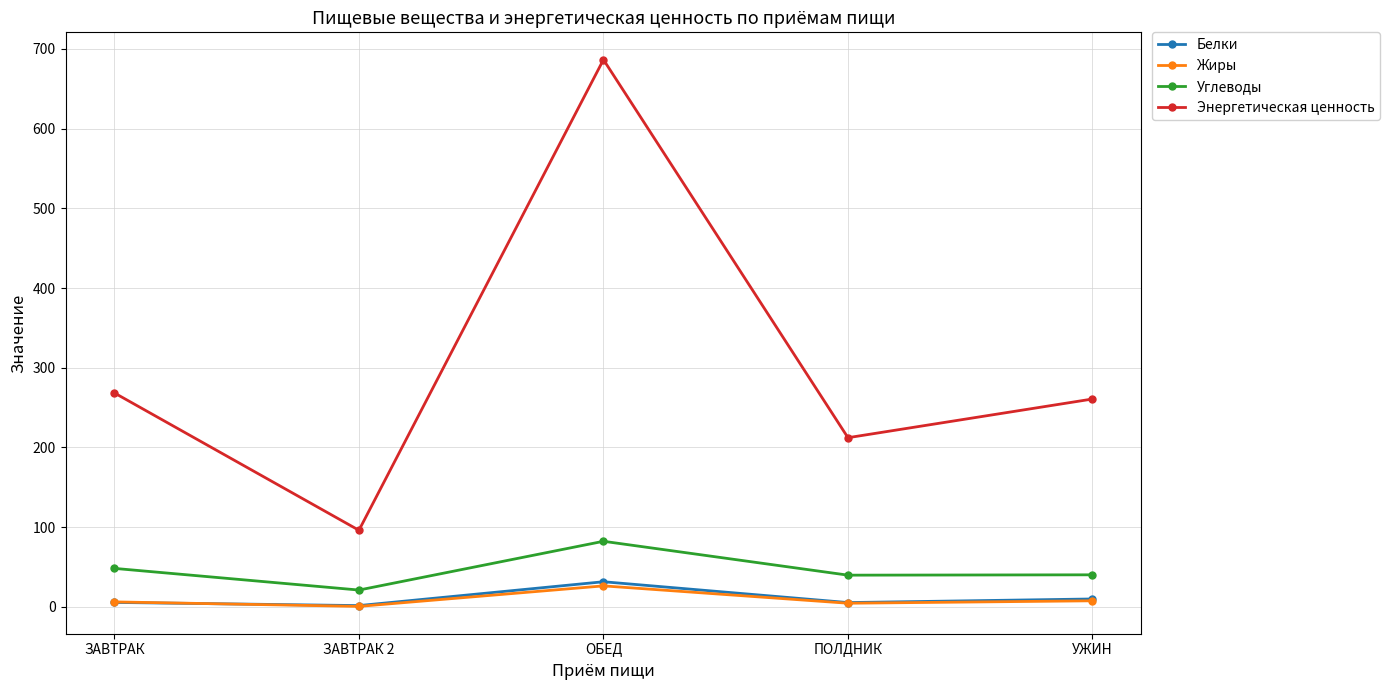

What is the difference between the maximum and minimum values in the Белки series?

29.9